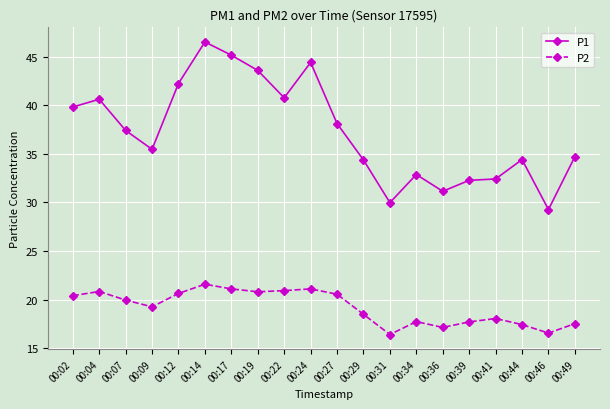

True or false: P1 and P2 intersect in this chart.

False